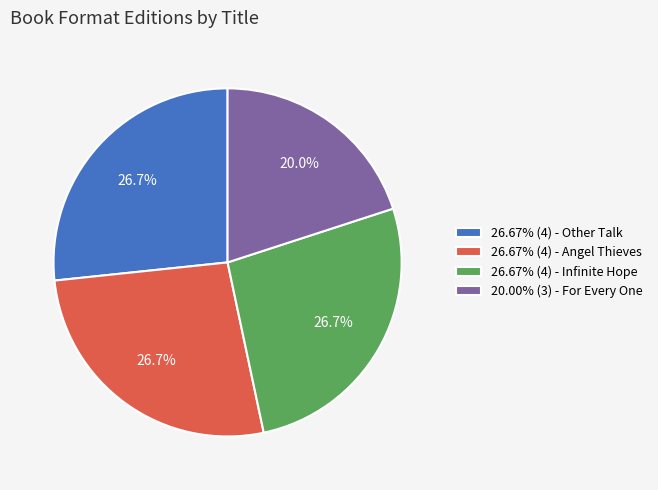

What percentage do 20.00% (3) - For Every One and 26.67% (4) - Other Talk together represent?

46.7%